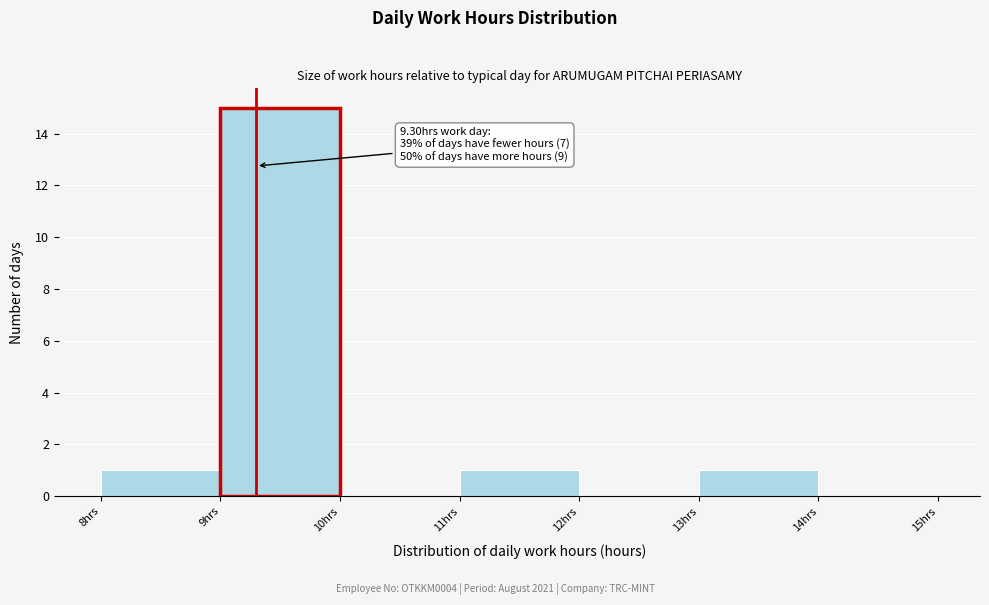

Over which range of the x-axis is the bar tallest?

9 to 10